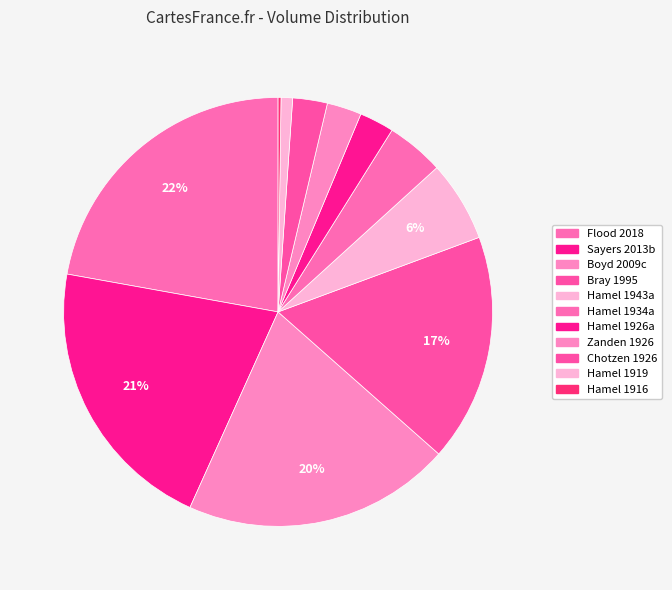

How many segments does this pie chart have?

11